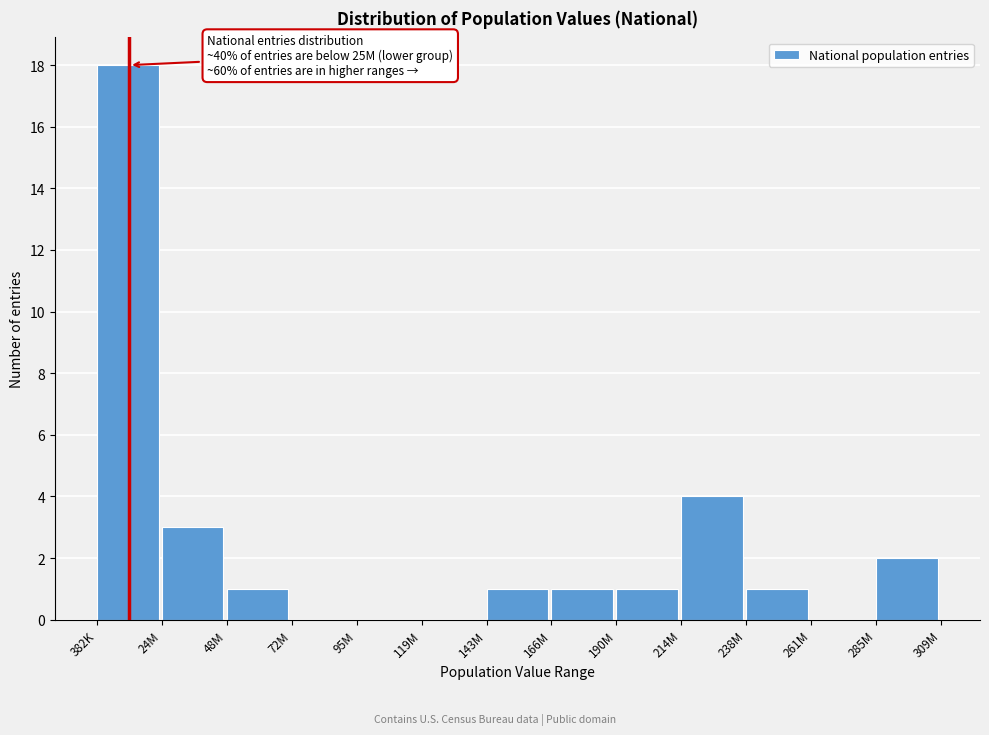

Reading right to left, what are all the values shown in this chart?

285M=2	261M=0	238M=1	214M=4	190M=1	166M=1	143M=1	119M=0	95M=0	72M=0	48M=1	24M=3	382K=18